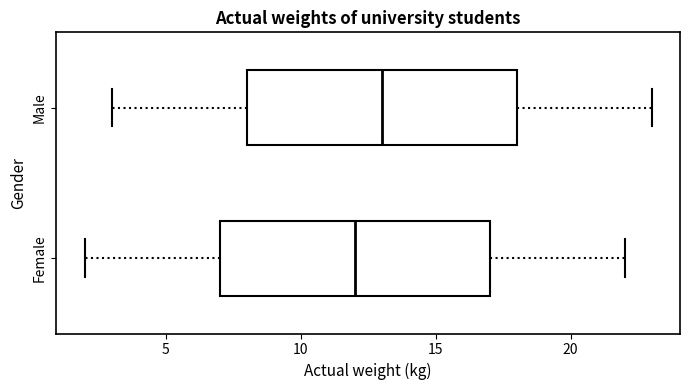

Reading bottom to top, transcribe this box plot: for each box, give where its median line is, the range the box spans, and where its two whiskers end, as read against the x-axis. The values are not printed on the chart, so give them approximately, as read against the axis.

Female: median 12, box 7 to 17, whiskers 2 to 22
Male: median 13, box 8 to 18, whiskers 3 to 23